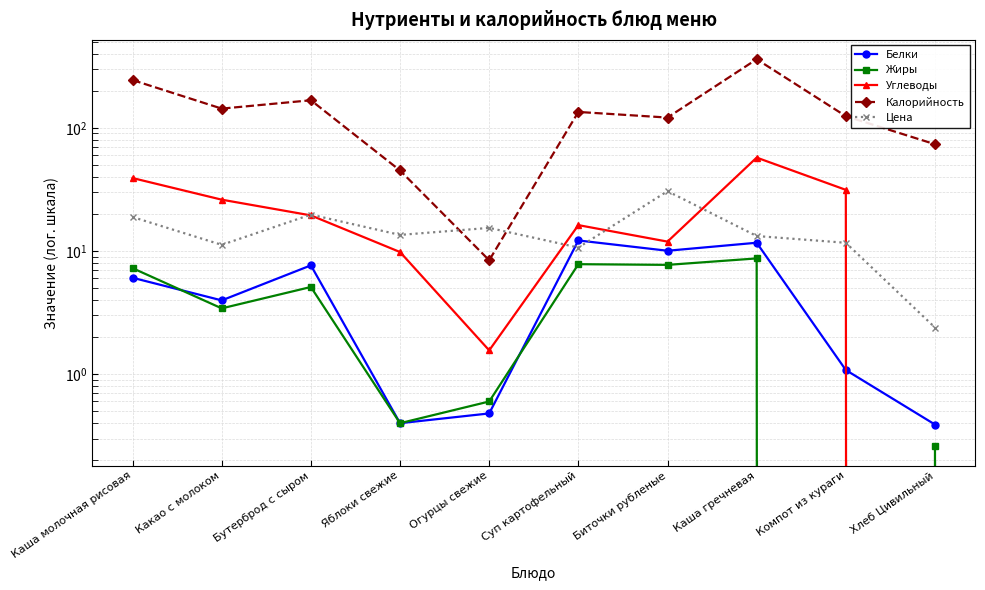

Rank the series by their maximum value, from highest to lowest.

Калорийность, Углеводы, Цена, Белки, Жиры